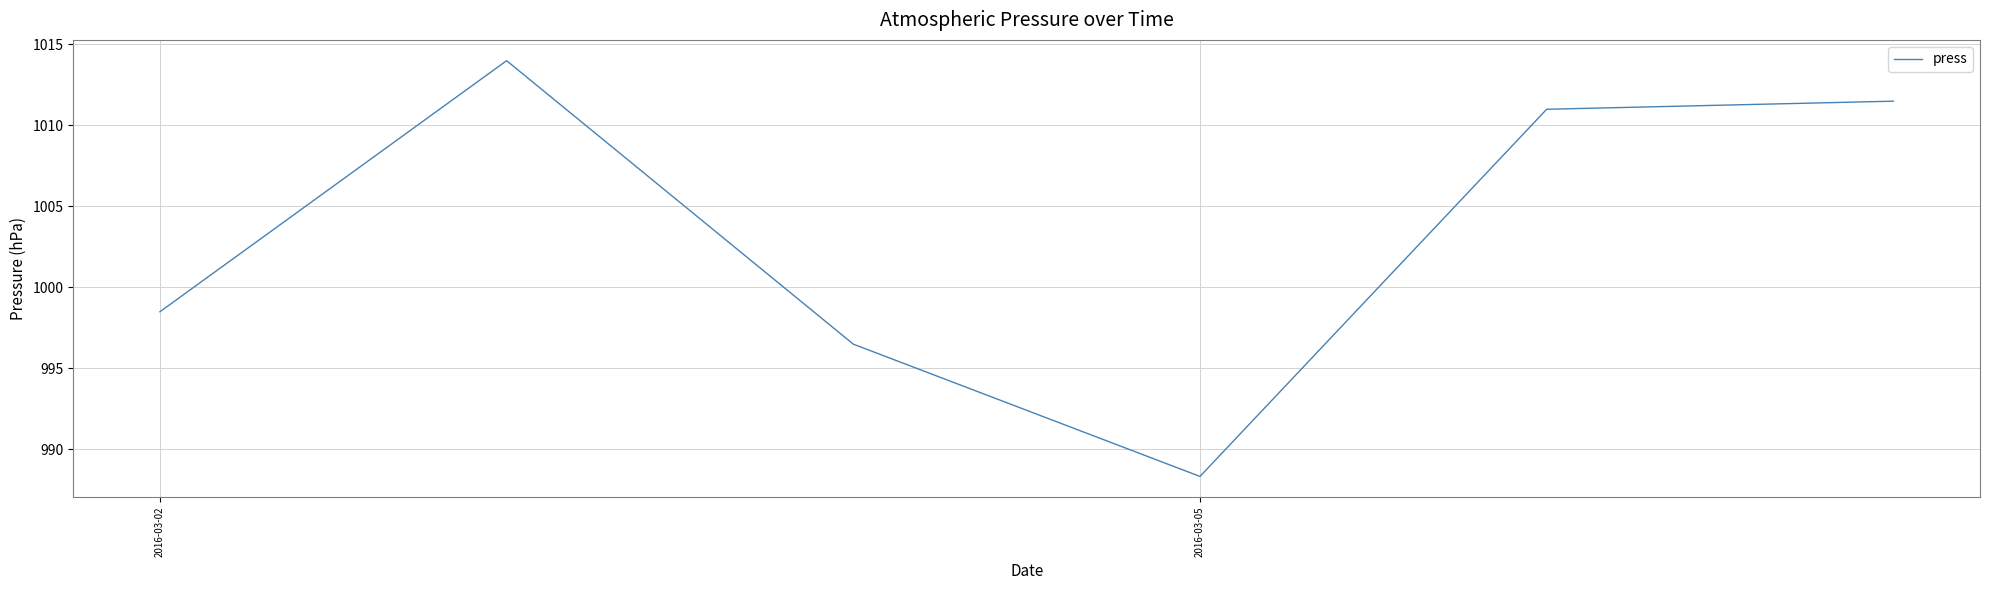

What is the difference between the second highest and second lowest values?

15.0